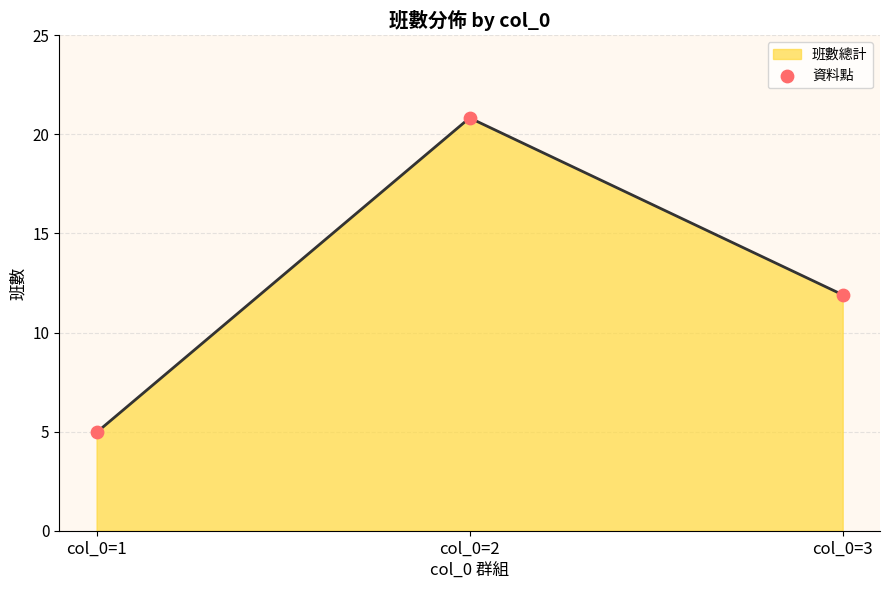

Which has a higher value, col_0=2 or col_0=3?

col_0=2